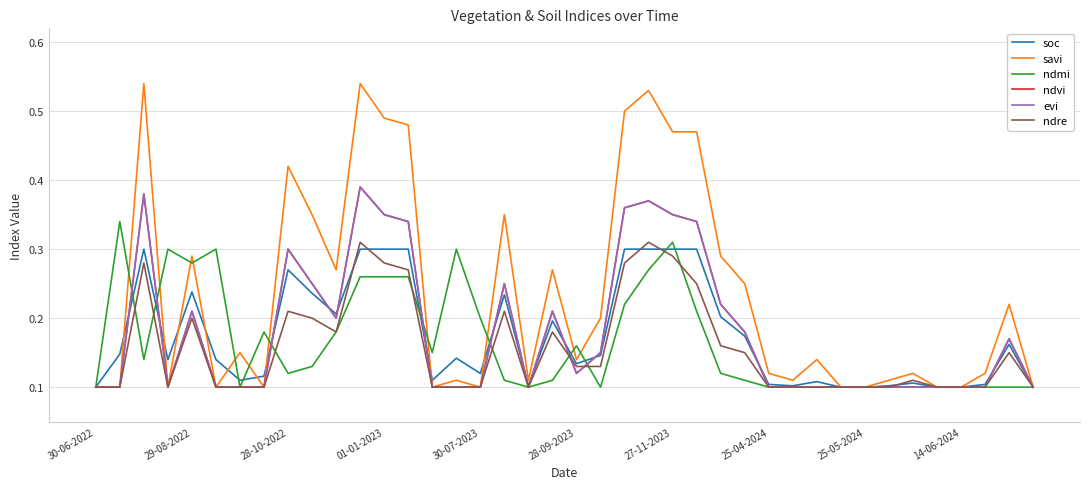

What is the minimum value for ndvi?

0.1